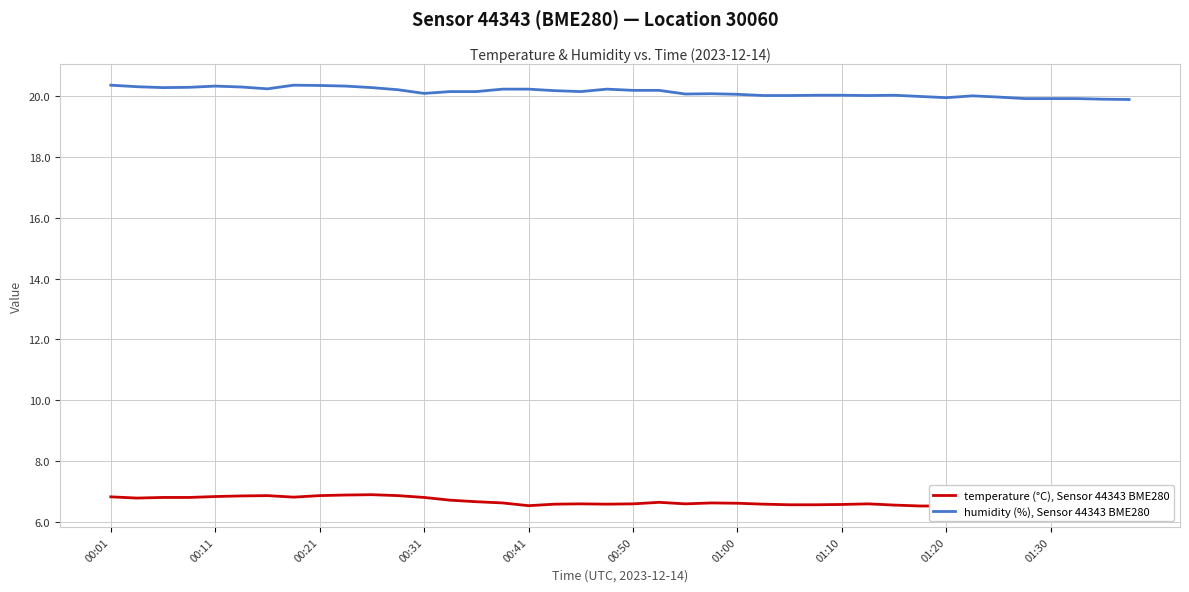

Is it true that humidity (%), Sensor 44343 BME280 equals 20.0 at 01:00?

True